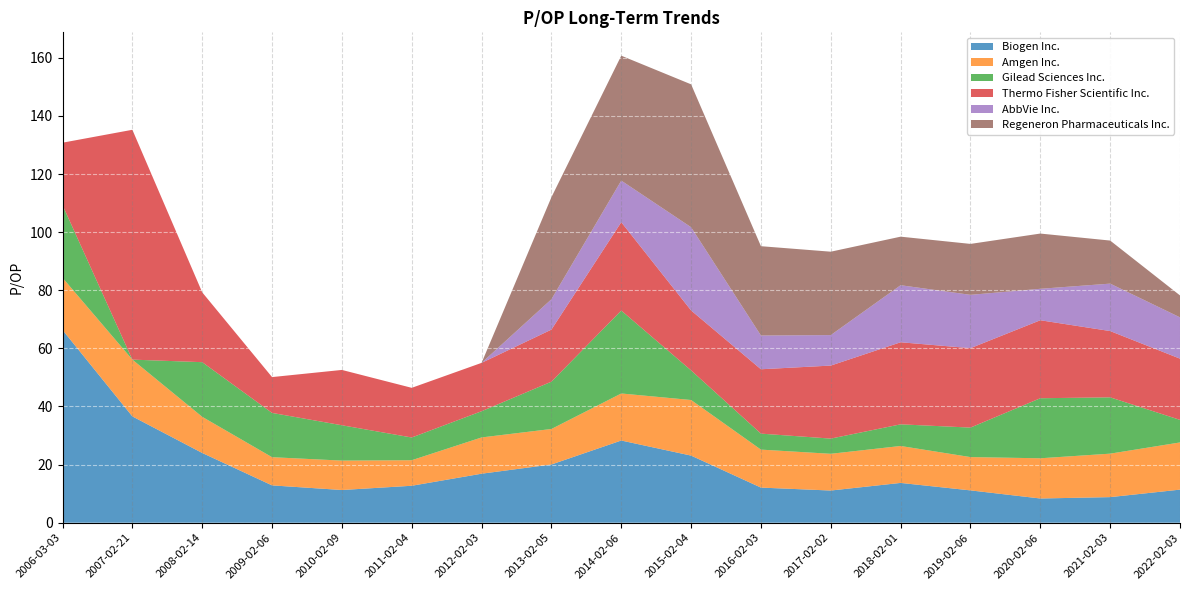

Reading right to left, transcribe all the data shown in this chart.

Biogen Inc.: 2022-02-03=11.4	2021-02-03=8.8	2020-02-06=8.3	2019-02-06=11.1	2018-02-01=13.7	2017-02-02=11.1	2016-02-03=12.1	2015-02-04=23.1	2014-02-06=28.3	2013-02-05=20.0	2012-02-03=16.9	2011-02-04=12.7	2010-02-09=11.3	2009-02-06=12.8	2008-02-14=24.0	2007-02-21=36.6	2006-03-03=66.3
Amgen Inc.: 2022-02-03=16.2	2021-02-03=15.0	2020-02-06=13.8	2019-02-06=11.5	2018-02-01=12.7	2017-02-02=12.6	2016-02-03=13.1	2015-02-04=19.1	2014-02-06=16.2	2013-02-05=12.2	2012-02-03=12.5	2011-02-04=8.8	2010-02-09=10.1	2009-02-06=9.7	2008-02-14=12.4	2007-02-21=19.5	2006-03-03=18.0
Gilead Sciences Inc.: 2022-02-03=7.8	2021-02-03=19.4	2020-02-06=20.7	2019-02-06=10.2	2018-02-01=7.5	2017-02-02=5.2	2016-02-03=5.5	2015-02-04=10.2	2014-02-06=28.5	2013-02-05=16.3	2012-02-03=9.0	2011-02-04=7.8	2010-02-09=12.2	2009-02-06=15.2	2008-02-14=18.8	2007-02-21=0.0	2006-03-03=25.0
Thermo Fisher Scientific Inc.: 2022-02-03=21.1	2021-02-03=22.8	2020-02-06=26.8	2019-02-06=27.3	2018-02-01=28.2	2017-02-02=25.1	2016-02-03=22.1	2015-02-04=20.6	2014-02-06=30.4	2013-02-05=17.9	2012-02-03=16.6	2011-02-04=17.1	2010-02-09=19.0	2009-02-06=12.3	2008-02-14=24.0	2007-02-21=79.1	2006-03-03=21.5
AbbVie Inc.: 2022-02-03=14.2	2021-02-03=16.3	2020-02-06=10.8	2019-02-06=18.4	2018-02-01=19.6	2017-02-02=10.5	2016-02-03=11.6	2015-02-04=28.6	2014-02-06=14.3	2013-02-05=10.4	2012-02-03=0.0	2011-02-04=0.0	2010-02-09=0.0	2009-02-06=0.0	2008-02-14=0.0	2007-02-21=0.0	2006-03-03=0.0
Regeneron Pharmaceuticals Inc.: 2022-02-03=7.5	2021-02-03=14.8	2020-02-06=19.0	2019-02-06=17.5	2018-02-01=16.7	2017-02-02=28.7	2016-02-03=30.7	2015-02-04=49.2	2014-02-06=43.0	2013-02-05=35.1	2012-02-03=0.0	2011-02-04=0.0	2010-02-09=0.0	2009-02-06=0.0	2008-02-14=0.0	2007-02-21=0.0	2006-03-03=0.0